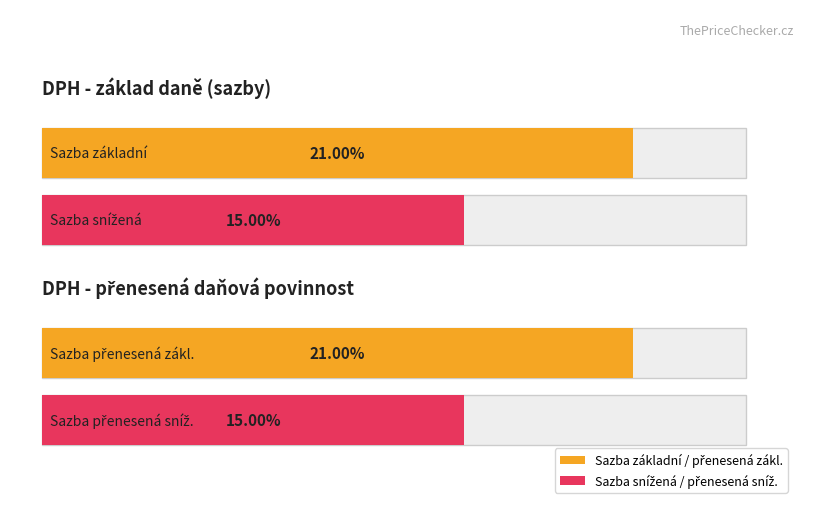

What position from the right is sníž. přenesená?

2